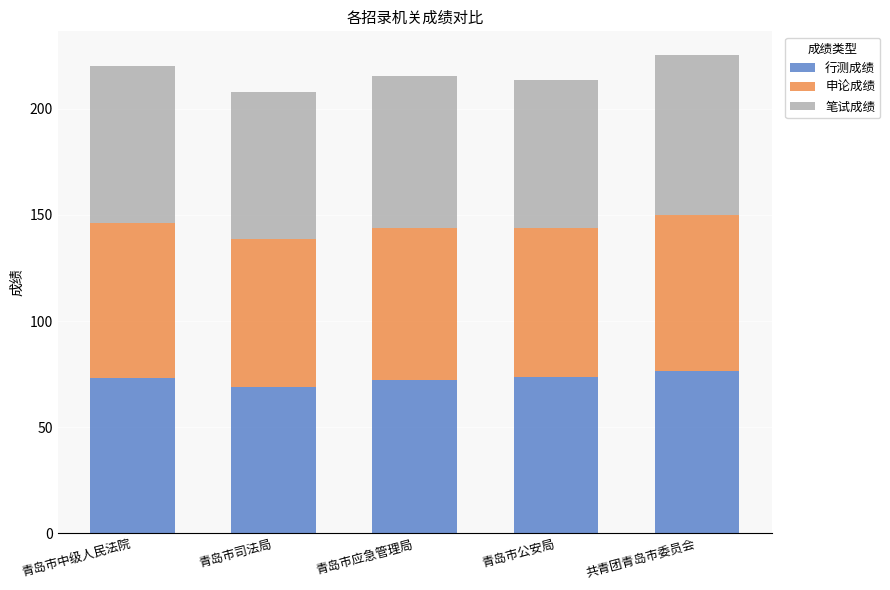

What is the sum of all 行测成绩 values?

363.8